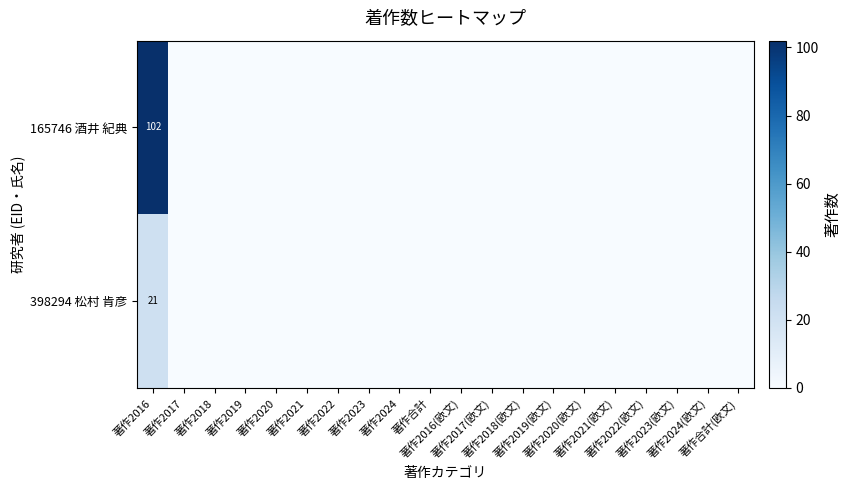

Rank the categories by 398294 松村 肯彦 value from lowest to highest.

著作2017, 著作2018, 著作2019, 著作2020, 著作2021, 著作2022, 著作2023, 著作2024, 著作合計, 著作2016(欧文), 著作2017(欧文), 著作2018(欧文), 著作2019(欧文), 著作2020(欧文), 著作2021(欧文), 著作2022(欧文), 著作2023(欧文), 著作2024(欧文), 著作合計(欧文), 著作2016